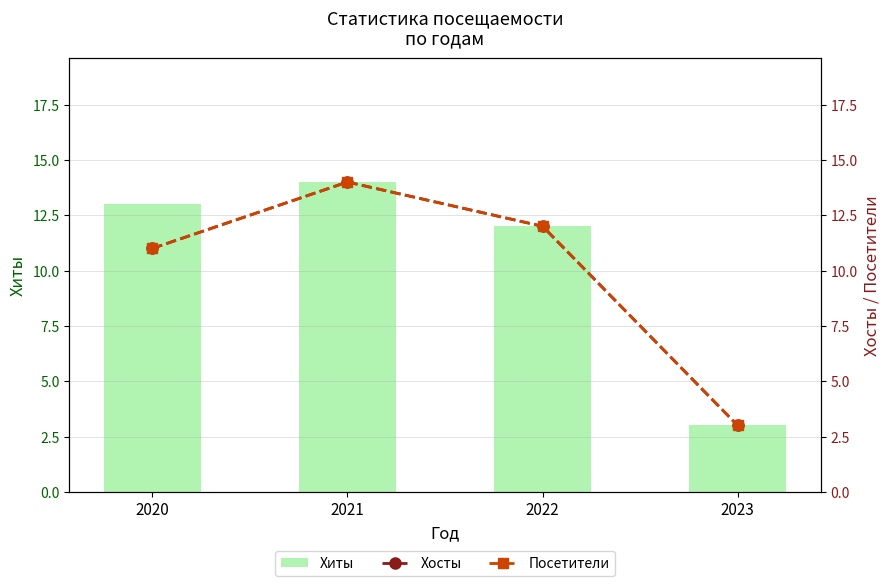

At which label does Хиты reach its peak?

2021